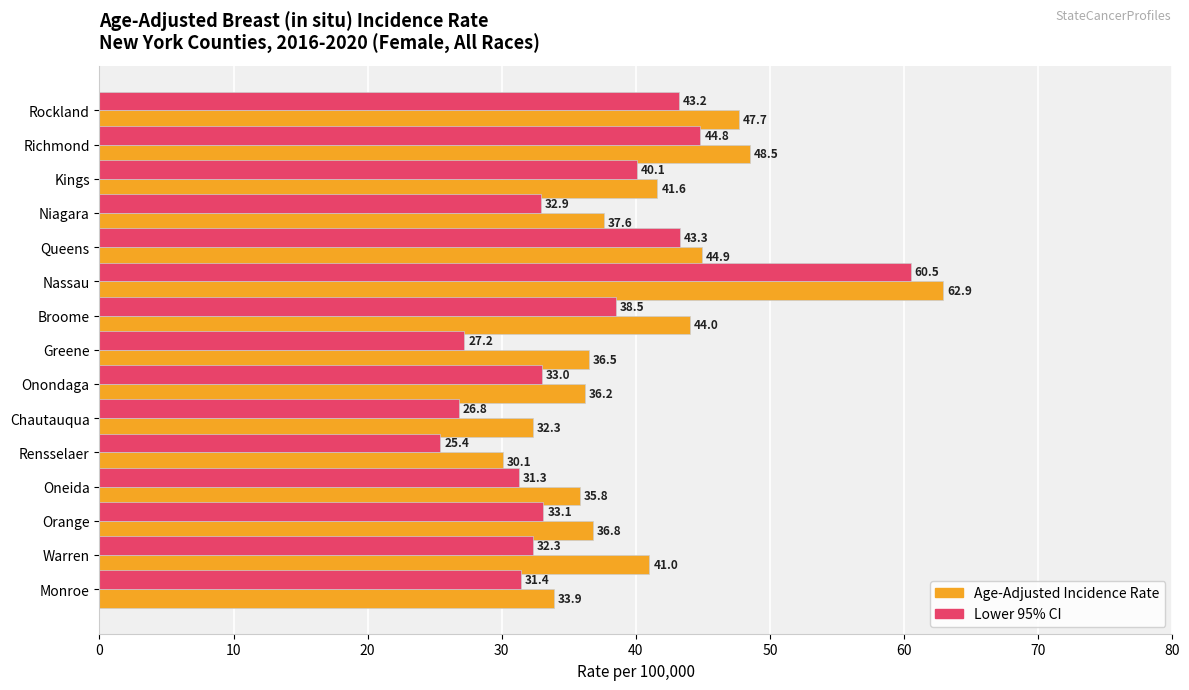

Between Queens and Onondaga, which series saw the biggest shift?

Lower 95% CI